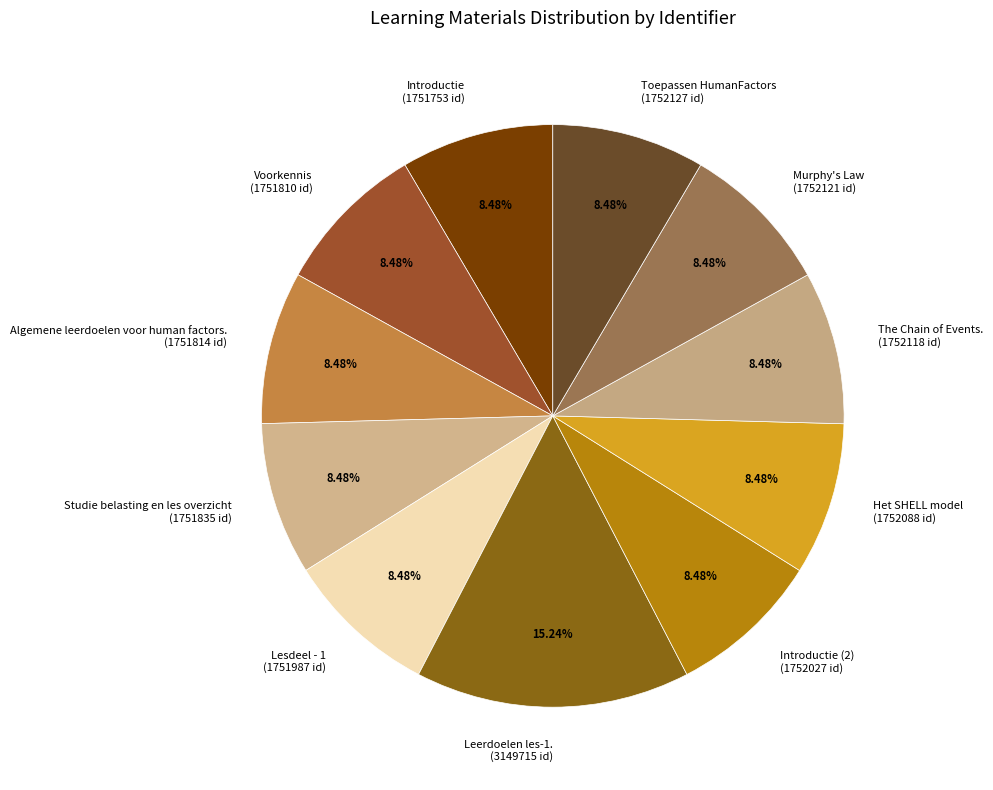

Is there a majority slice in this chart?

No